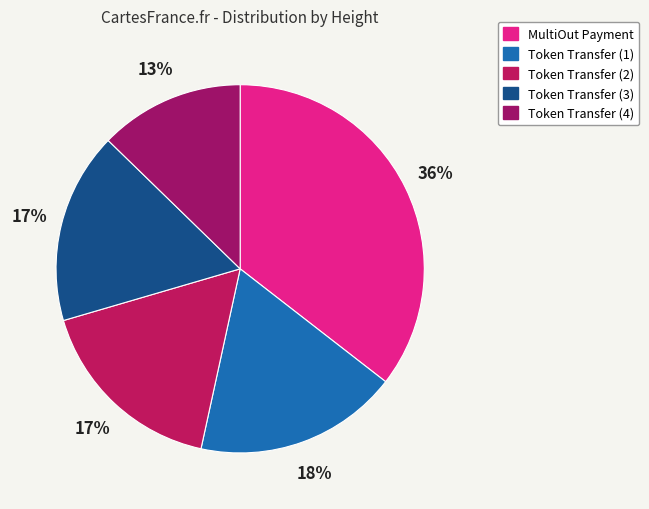

To the nearest percent, what is the difference between the largest and smallest slice percentages?

23%